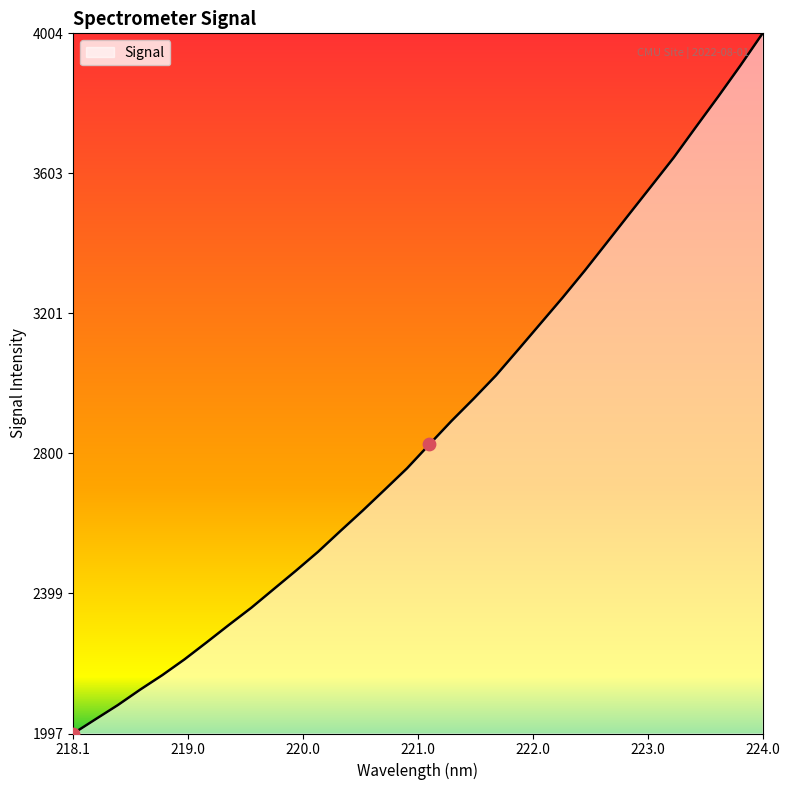

What is the greatest value displayed?

4004.3